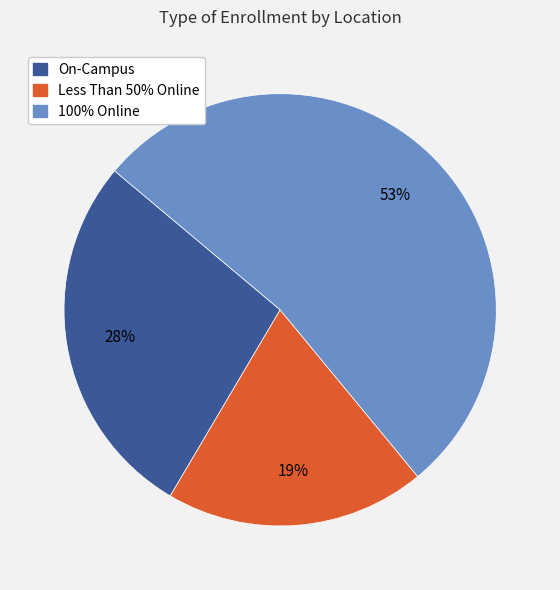

To the nearest percent, what is the combined percentage of 100% Online and On-Campus?

81%